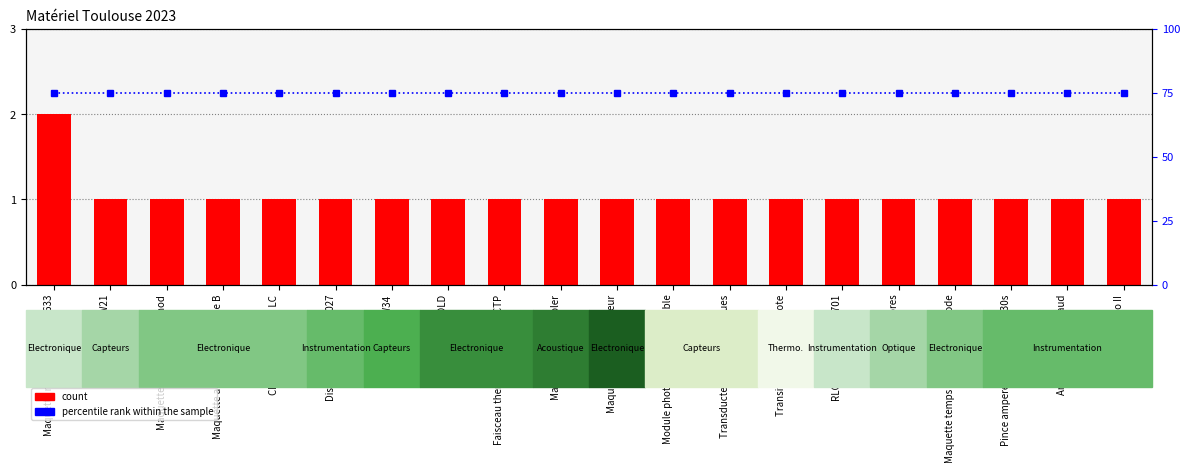

Reading left to right, list all the values displayed in this chart.

count: 2	1	1	1	1	1	1	1	1	1	1	1	1	1	1	1	1	1	1	1
percentile rank within the sample: 75	75	75	75	75	75	75	75	75	75	75	75	75	75	75	75	75	75	75	75